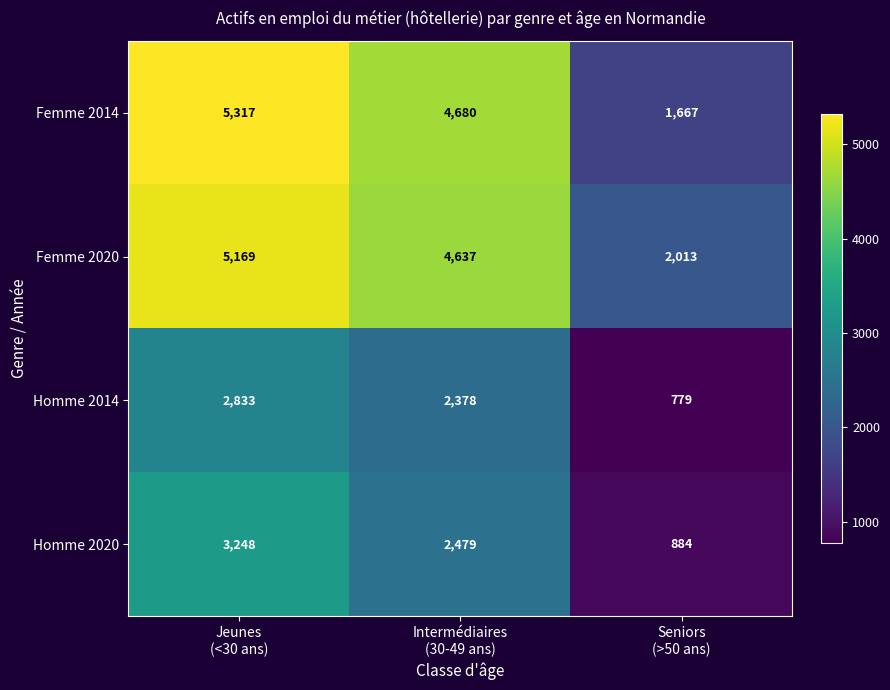

How many categories are shown in the chart?

3